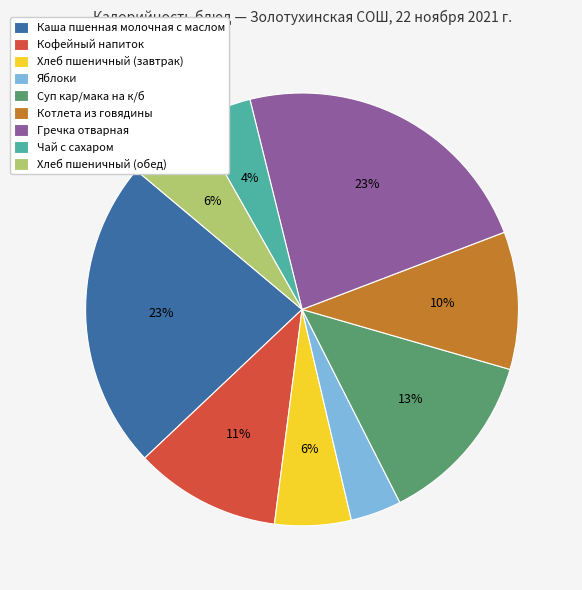

True or false: Хлеб пшеничный (обед) accounts for 6% of the total.

True